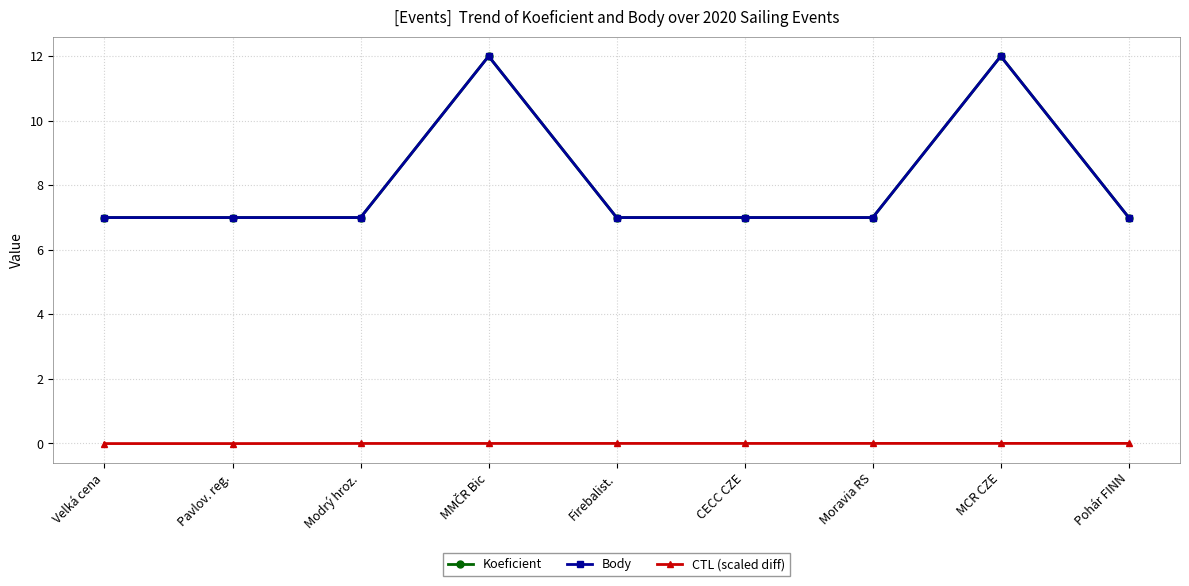

At which category does CTL (scaled diff) reach its first local valley?

Pavlov. reg.